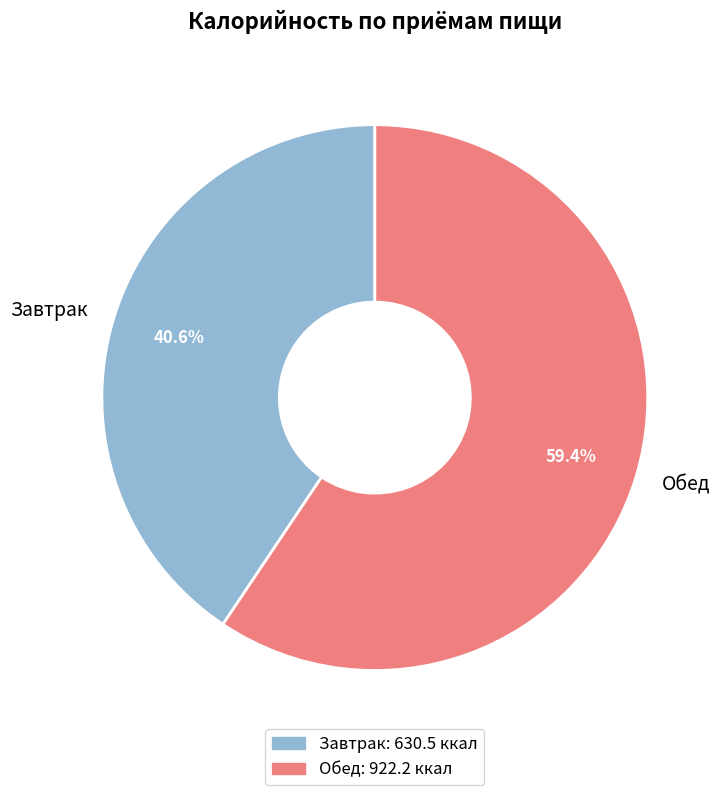

Which has a higher value, Завтрак or Обед?

Обед